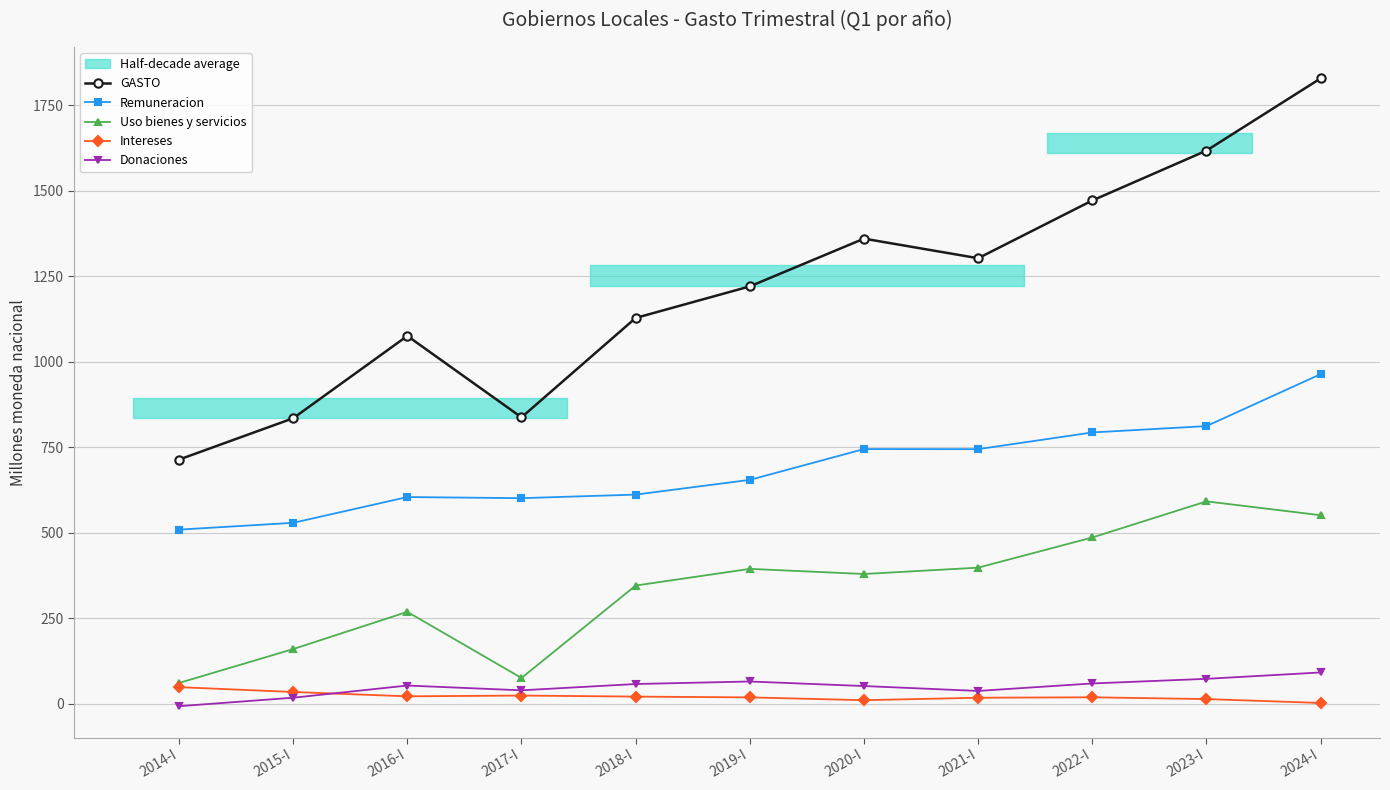

Reading left to right, list all the values displayed in this chart.

GASTO: 2014-I=713.7	2015-I=834.6	2016-I=1075.2	2017-I=837.2	2018-I=1127.7	2019-I=1220.0	2020-I=1359.5	2021-I=1302.3	2022-I=1471.1	2023-I=1616.8	2024-I=1828.0
Remuneracion: 2014-I=509.0	2015-I=528.9	2016-I=604.2	2017-I=601.0	2018-I=611.4	2019-I=654.4	2020-I=744.5	2021-I=744.2	2022-I=793.1	2023-I=811.6	2024-I=963.5
Uso bienes y servicios: 2014-I=60.8	2015-I=159.9	2016-I=268.7	2017-I=75.4	2018-I=345.6	2019-I=394.3	2020-I=379.3	2021-I=397.9	2022-I=486.1	2023-I=591.6	2024-I=551.1
Intereses: 2014-I=48.6	2015-I=34.5	2016-I=21.8	2017-I=24.0	2018-I=21.0	2019-I=18.7	2020-I=10.5	2021-I=17.7	2022-I=18.9	2023-I=13.7	2024-I=2.4
Donaciones: 2014-I=-7.1	2015-I=17.8	2016-I=53.3	2017-I=39.4	2018-I=57.7	2019-I=65.1	2020-I=51.8	2021-I=37.5	2022-I=59.4	2023-I=72.9	2024-I=91.5